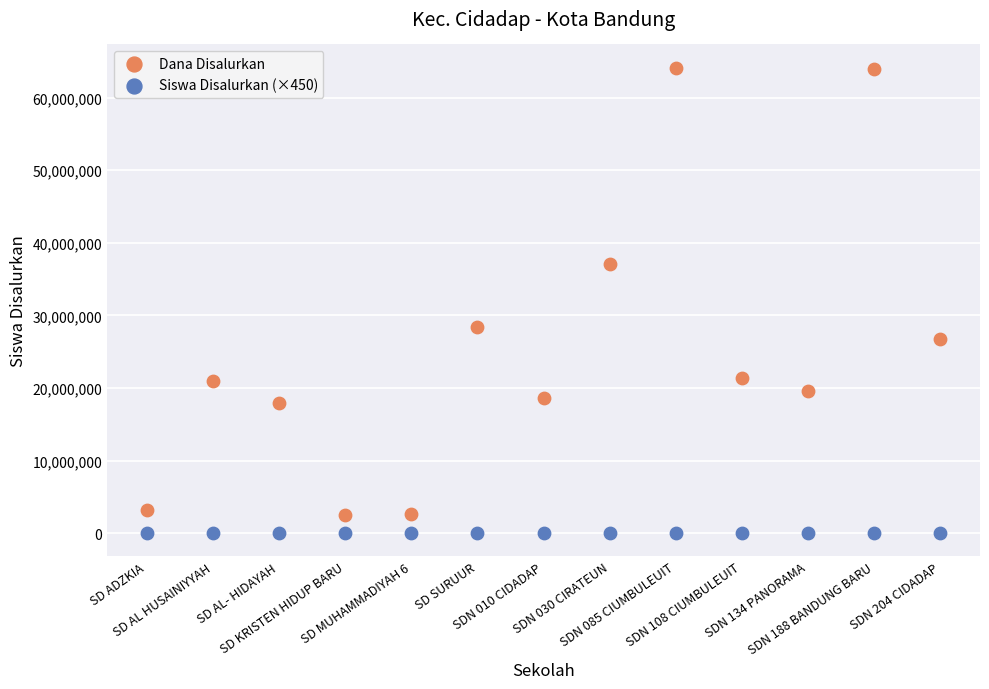

Across all data points, what is the range of Y values (max minus min)?

64122300